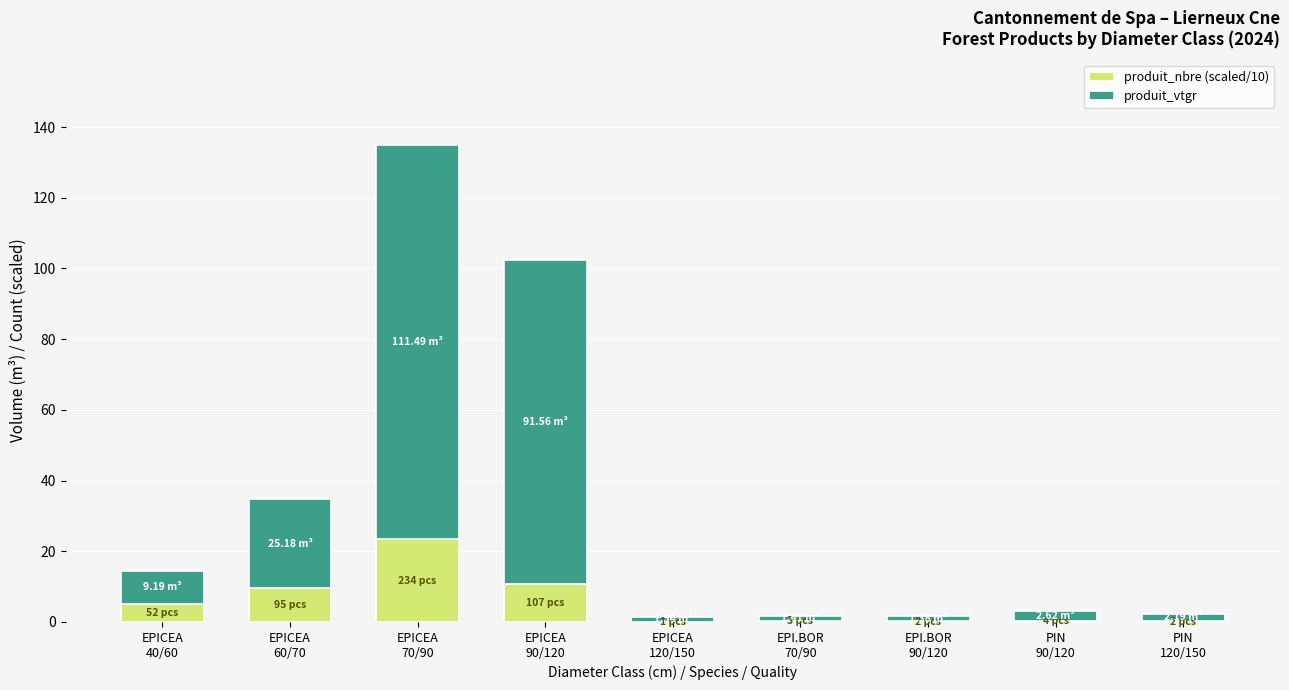

Are the bars horizontal?

No